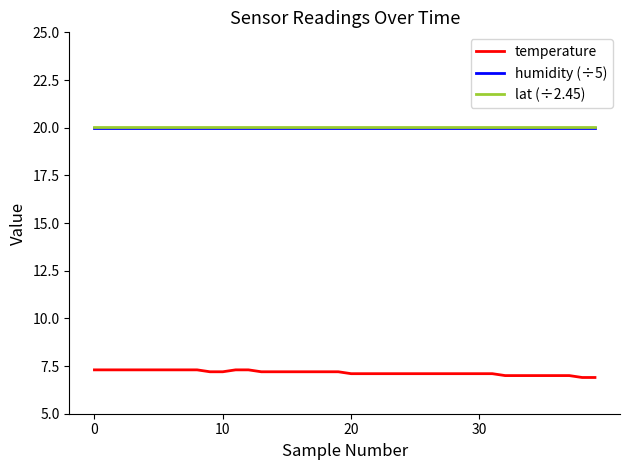

What is the maximum value shown in the chart?

20.0